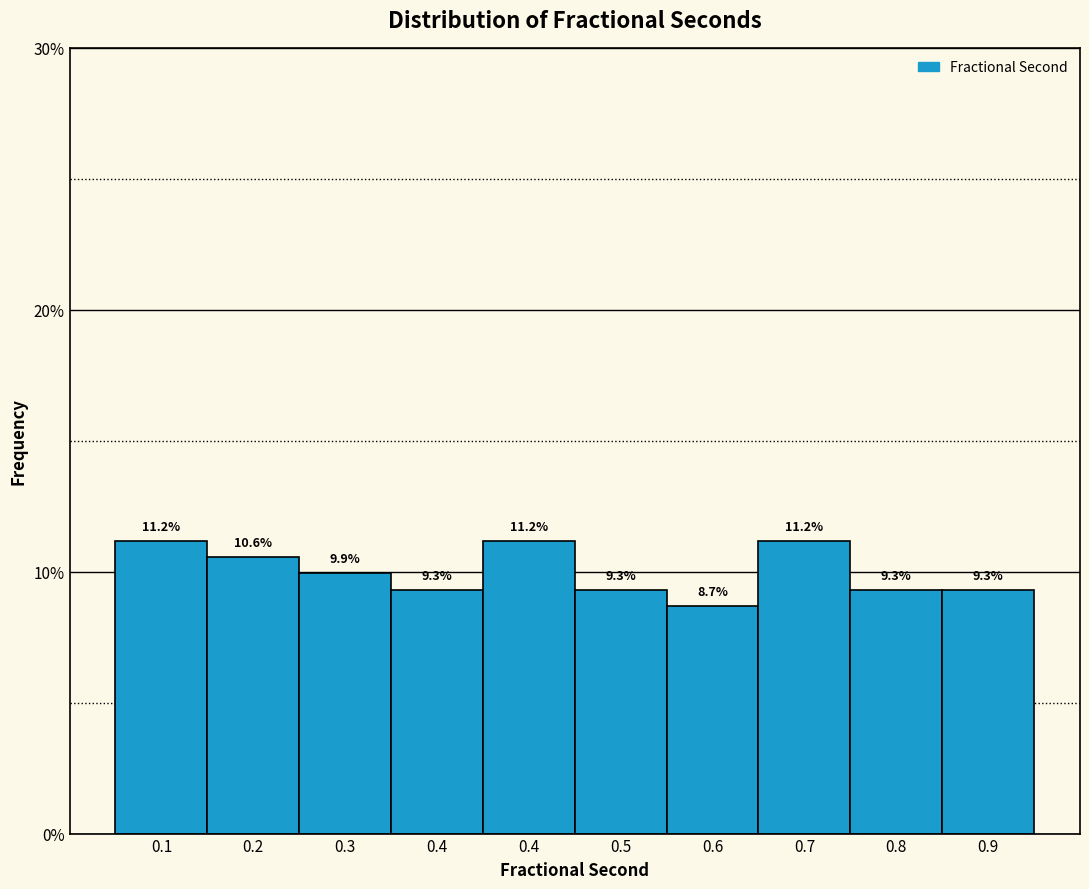

Are the bars horizontal?

No